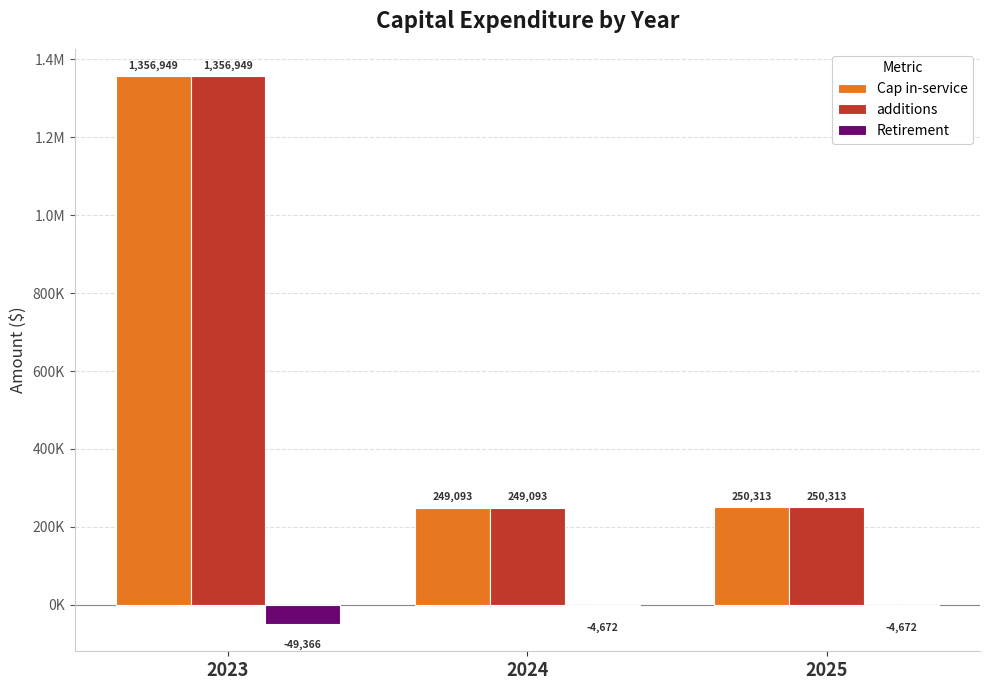

Are the bars grouped side by side (vs. stacked)?

Yes